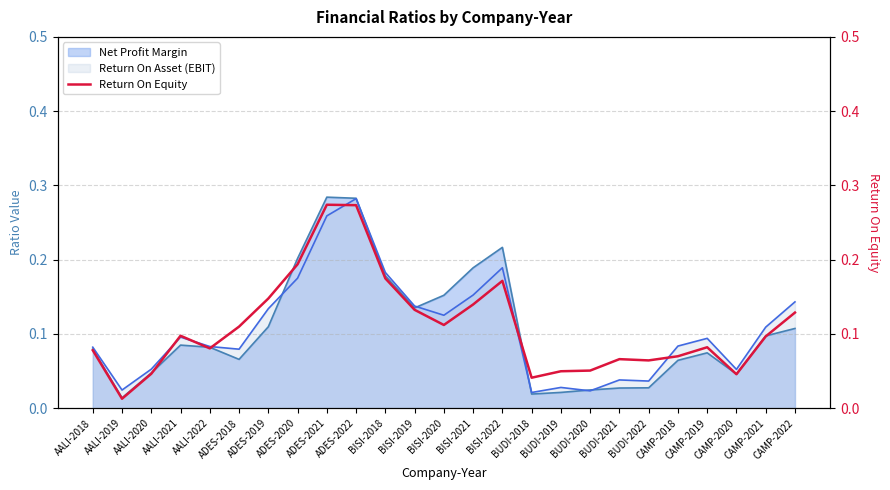

Reading left to right, list all the values displayed in this chart.

AALI-2018=0.1	AALI-2019=0.0	AALI-2020=0.0	AALI-2021=0.1	AALI-2022=0.1	ADES-2018=0.1	ADES-2019=0.1	ADES-2020=0.2	ADES-2021=0.3	ADES-2022=0.3	BISI-2018=0.2	BISI-2019=0.1	BISI-2020=0.1	BISI-2021=0.1	BISI-2022=0.2	BUDI-2018=0.0	BUDI-2019=0.0	BUDI-2020=0.1	BUDI-2021=0.1	BUDI-2022=0.1	CAMP-2018=0.1	CAMP-2019=0.1	CAMP-2020=0.0	CAMP-2021=0.1	CAMP-2022=0.1